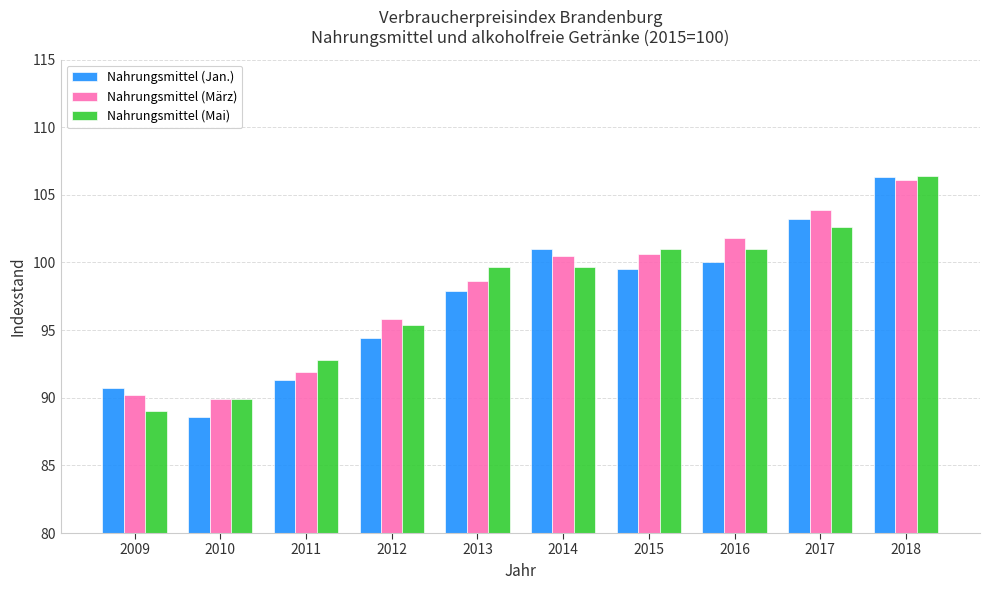

At which category does the chart reach its peak across all series?

2018